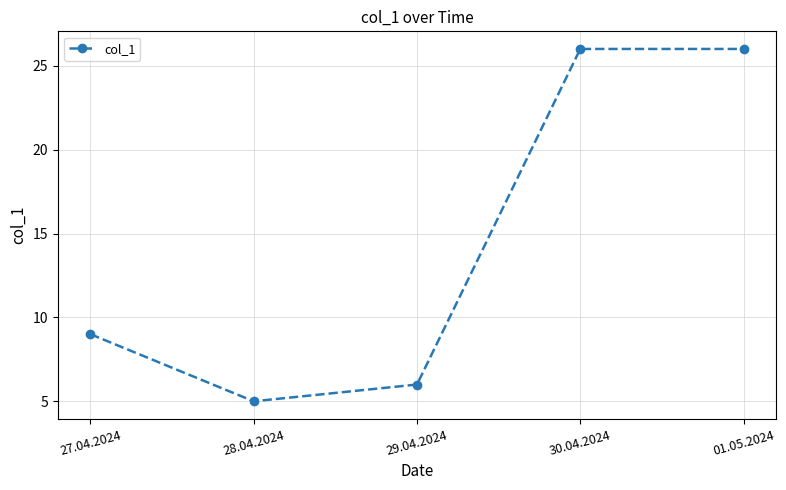

True or false: the data shows 16 at 01.05.2024.

False